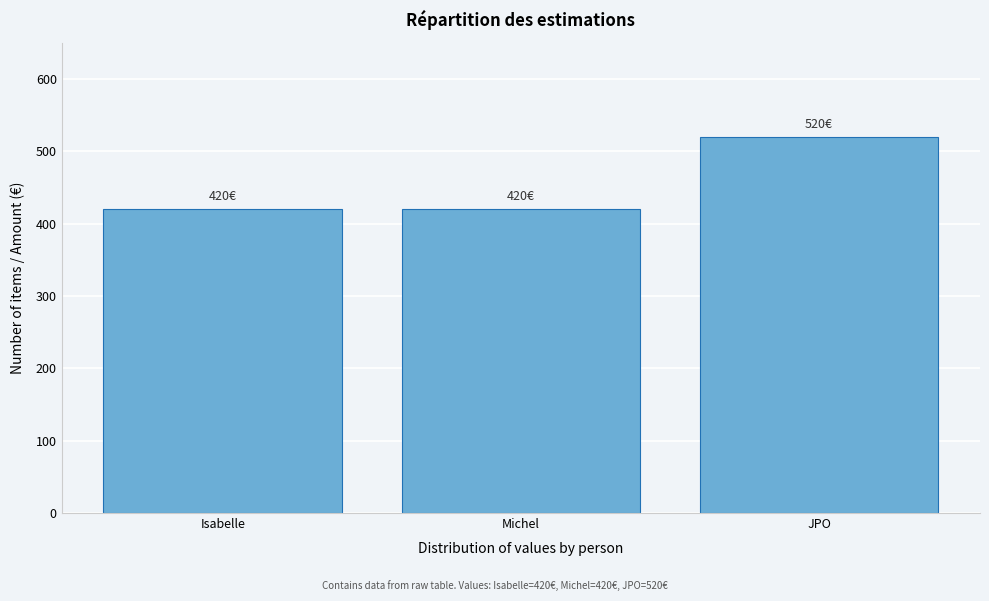

Reading left to right, list all the values displayed in this chart.

420	420	520